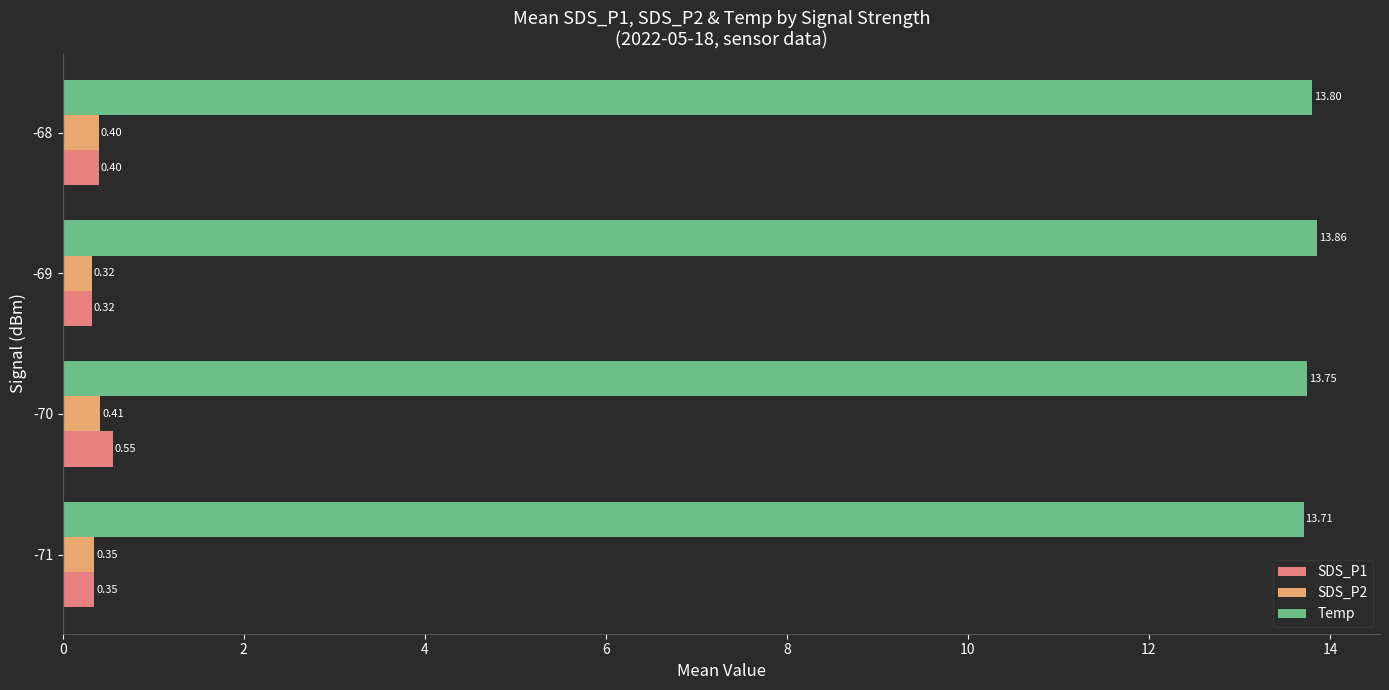

Where is SDS_P2 nearest to the value 0?

-69